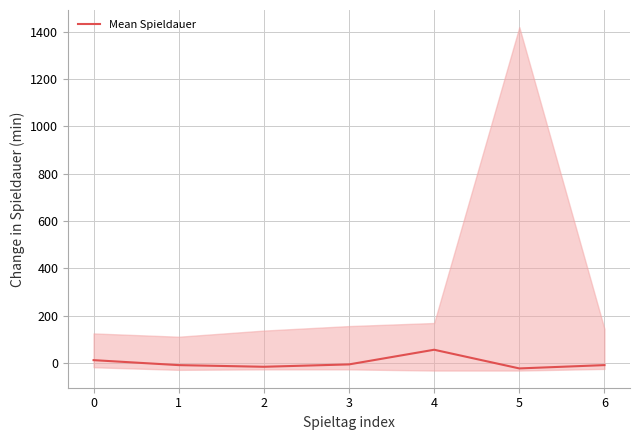

List the labels in order of value, largest first.

4, 0, 3, 1, 6, 2, 5